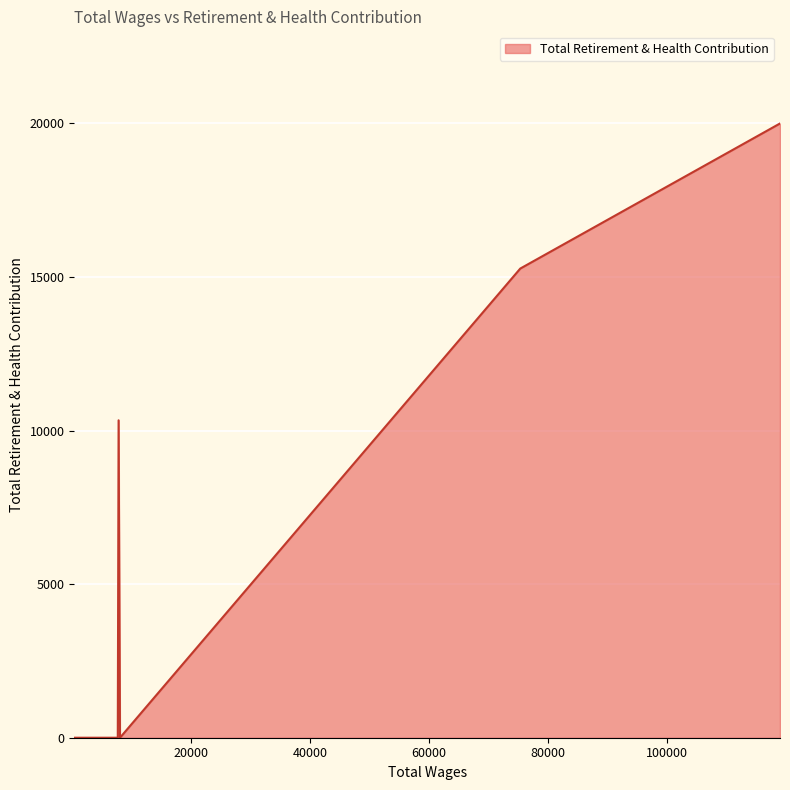

What is the difference between the maximum and minimum values?

19997